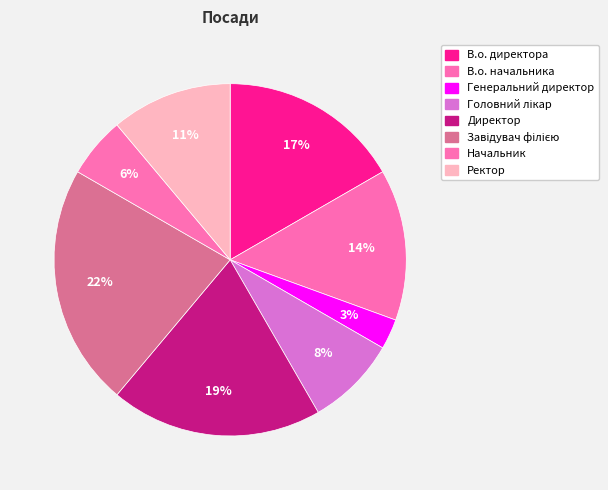

How many slices are in this pie chart?

8